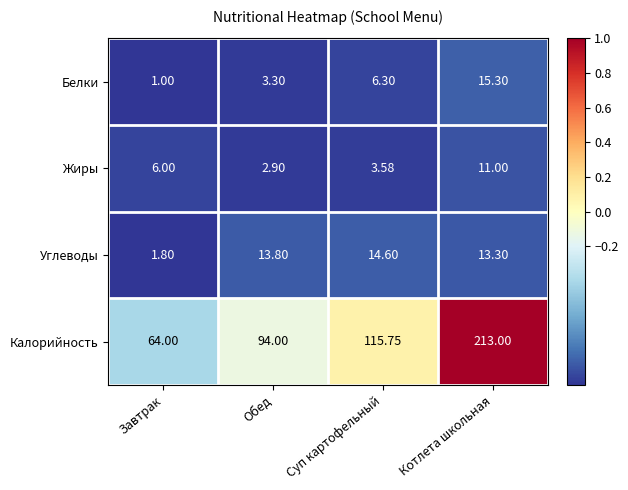

What is the spread (max minus min) of values at Суп картофельный?

112.2